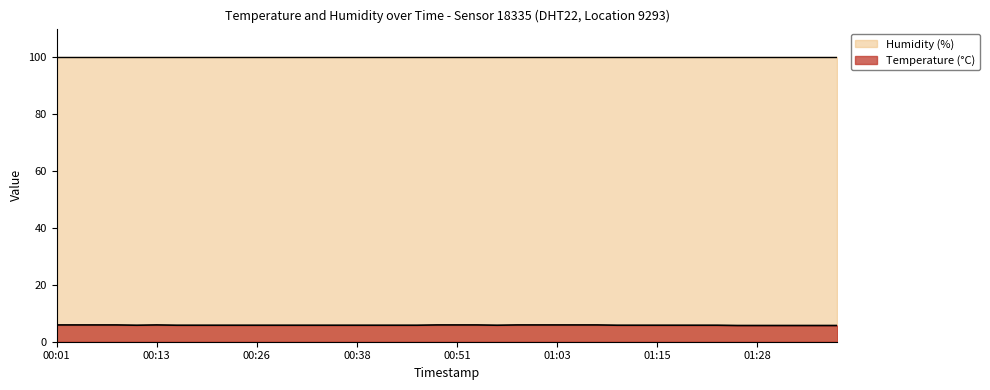

At which category does the data reach its first local valley?

00:11